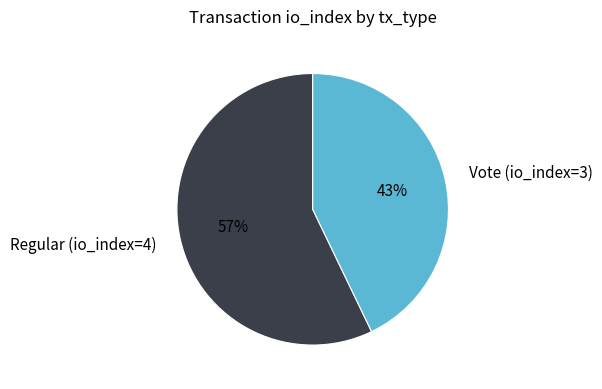

To the nearest percent, what is the difference between the largest and smallest slice percentages?

14%